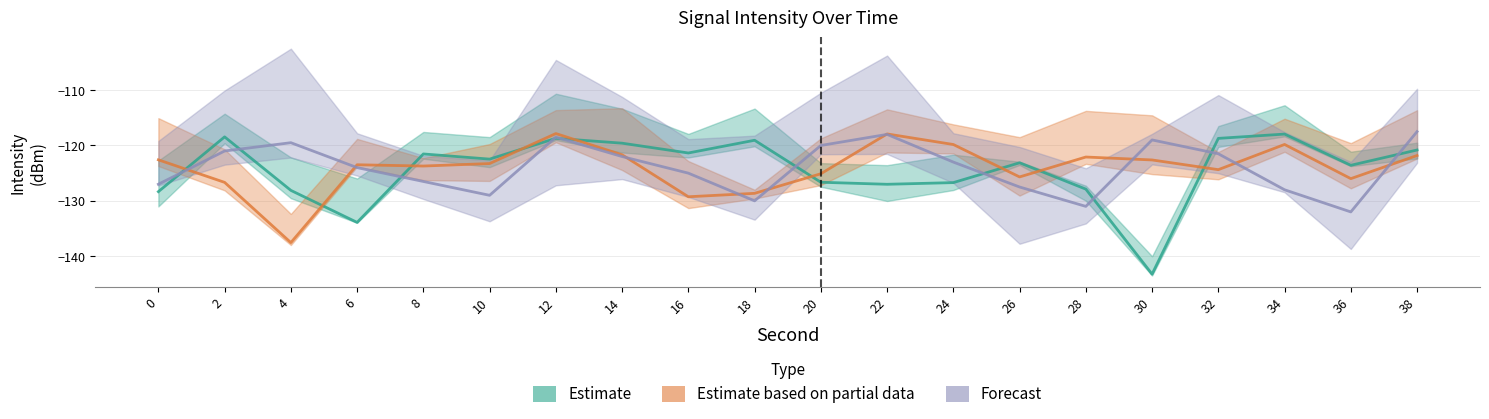

Where is Forecast nearest to the value -124?

6